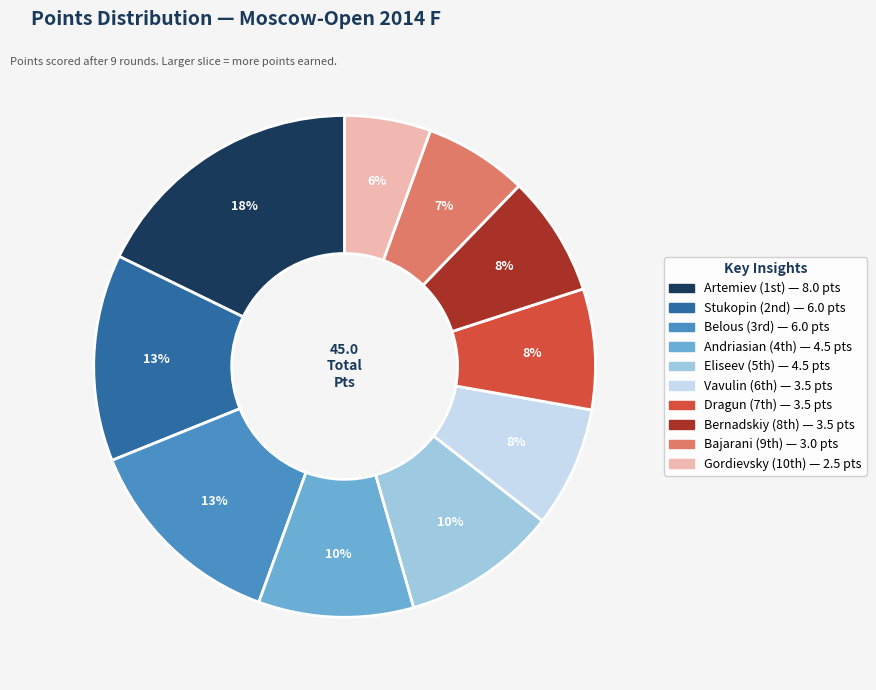

Is there a majority slice in this chart?

No